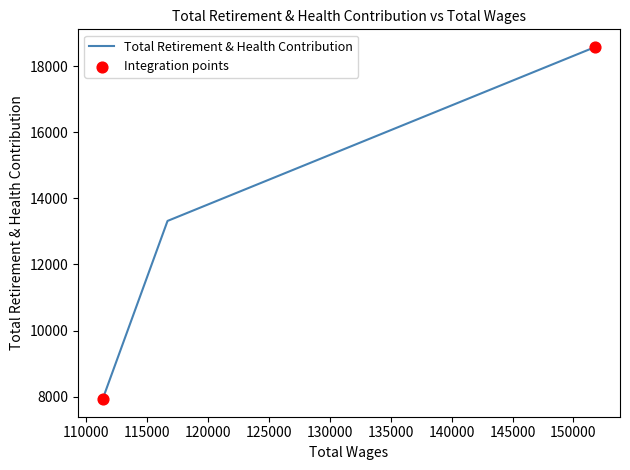

Which has a higher value, 116700.0 or 151795.0?

151795.0